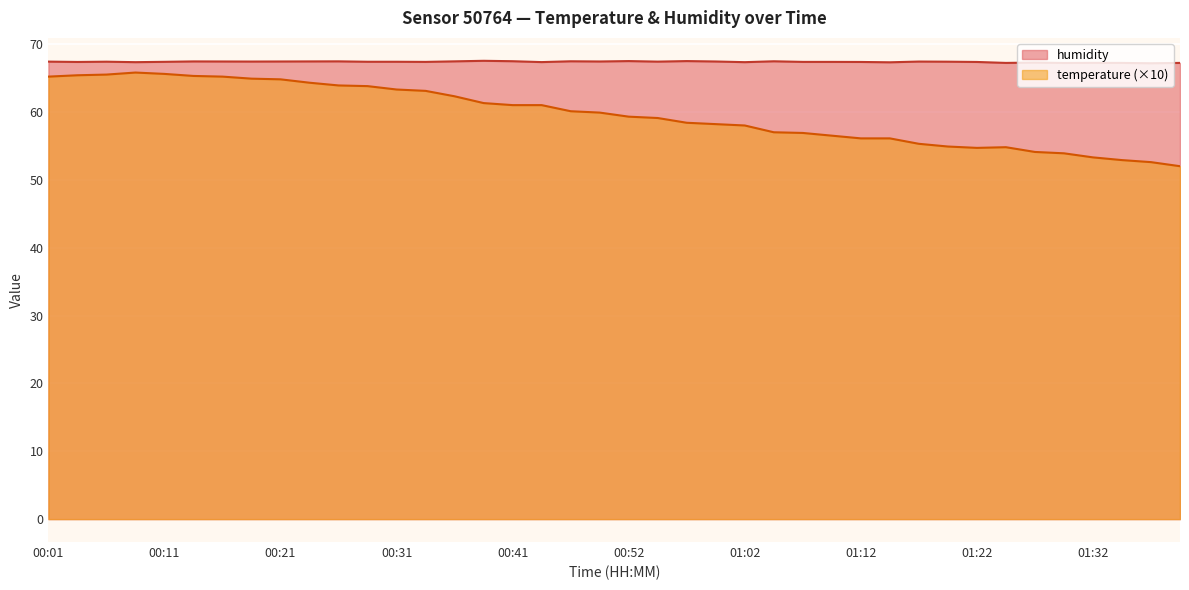

Rank the series by their maximum value, from highest to lowest.

humidity, temperature (×10)